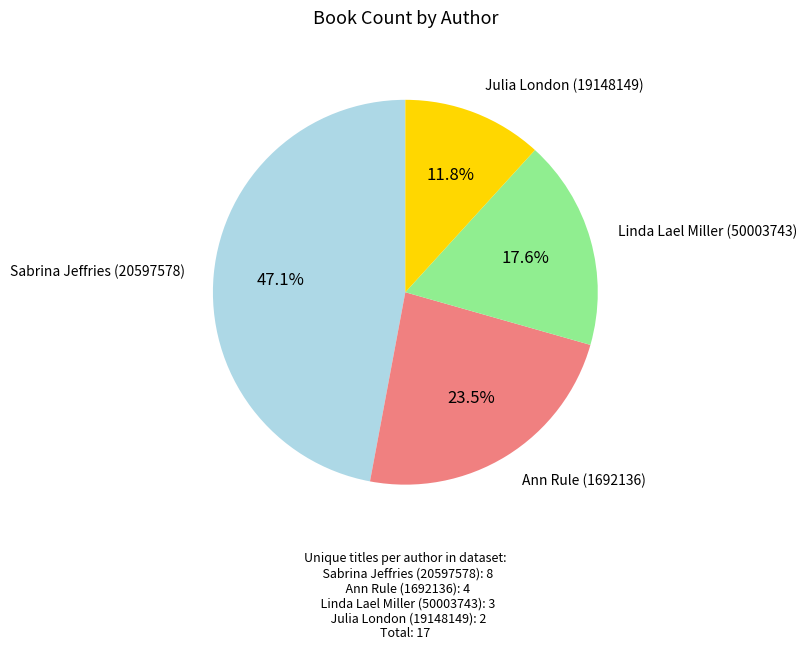

Is there any slice that represents more than half of the pie?

No